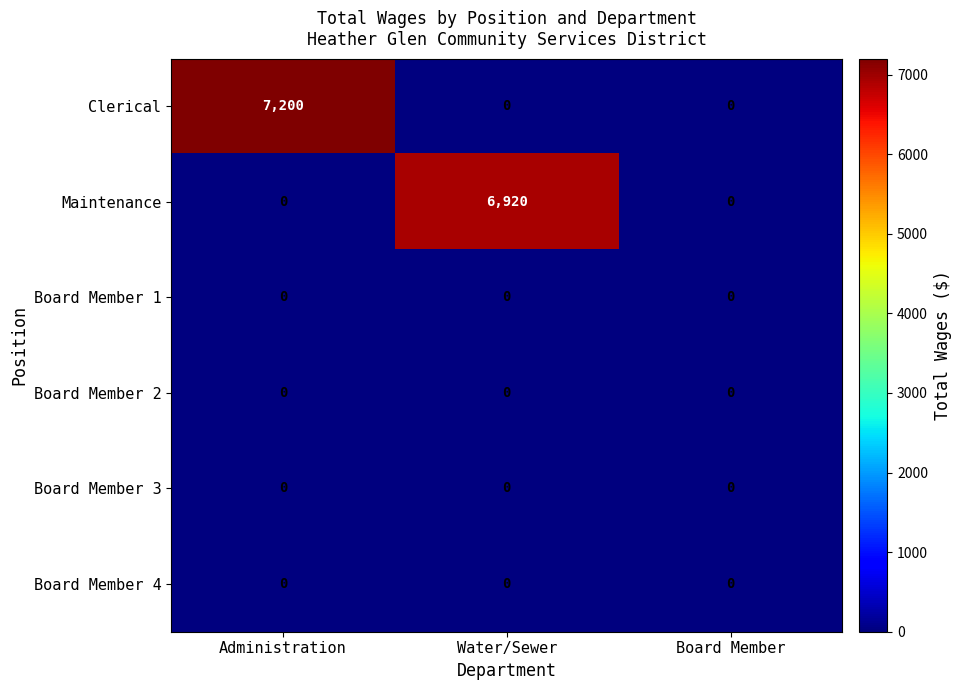

What is the total value across all series at Administration?

7200